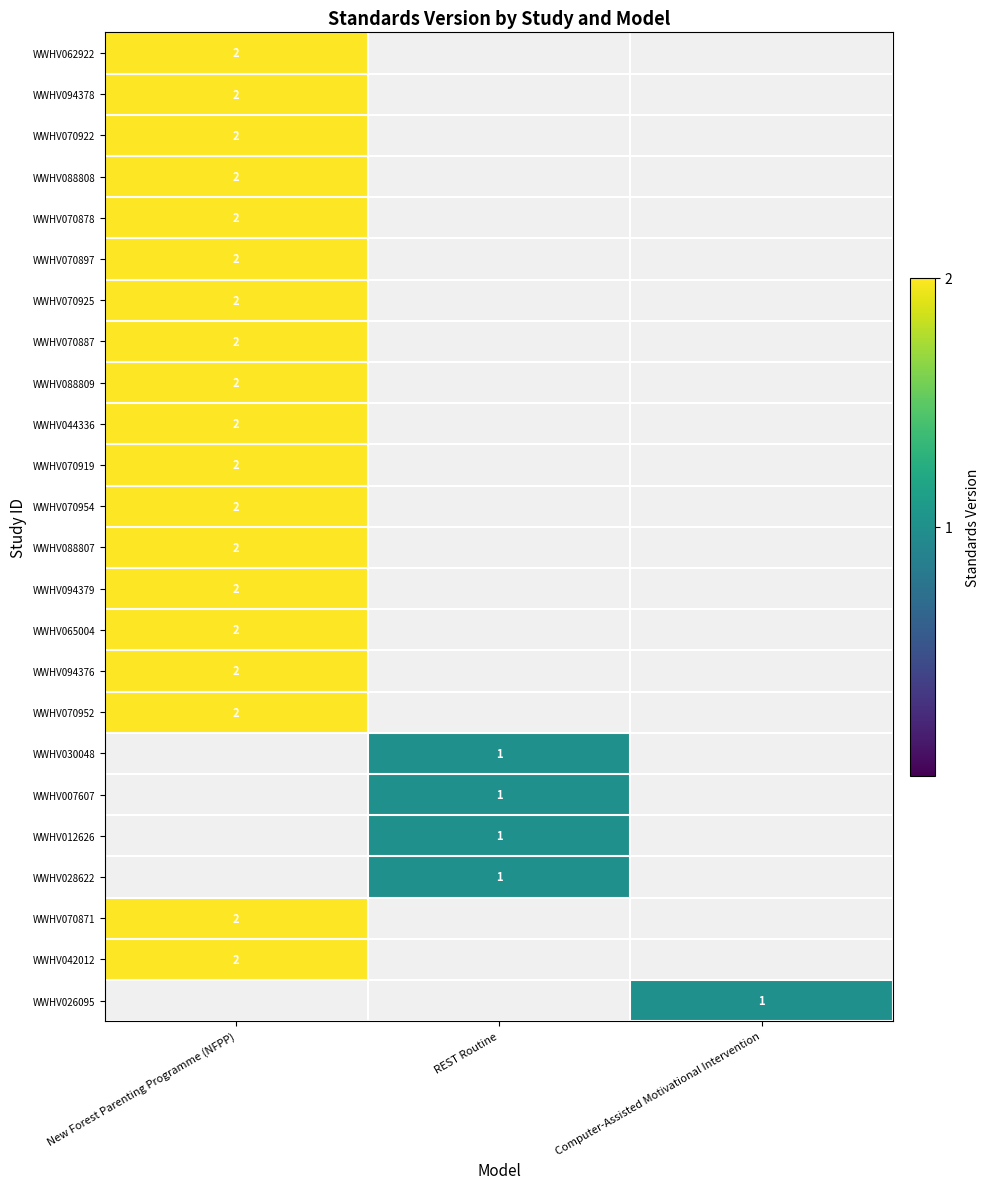

True or false: WWHV070871 has a value of 2 at New Forest Parenting Programme (NFPP).

True